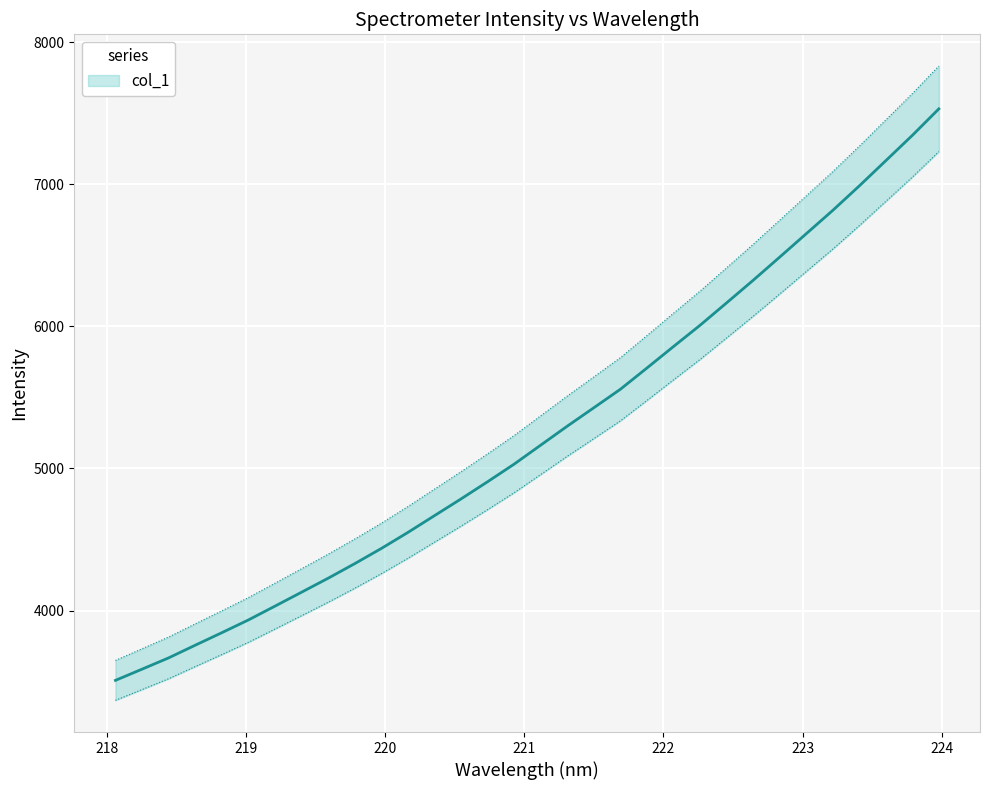

Reading left to right, transcribe all the data shown in this chart.

218.0596=3509.3	218.2508=3588.1	218.442=3667.5	218.6332=3756.6	218.8244=3844.6	219.0156=3934.3	219.2067=4031.5	219.3979=4129.5	219.589=4227.9	219.7801=4330.4	219.9712=4437.1	220.1623=4549.9	220.3533=4668.0	220.5444=4785.7	220.7354=4906.7	220.9264=5030.6	221.1174=5164.2	221.3083=5297.7	221.4993=5427.2	221.6902=5557.3	221.8812=5706.7	222.0721=5857.8	222.263=6007.4	222.4538=6165.0	222.6447=6323.7	222.8355=6486.8	223.0264=6651.3	223.2172=6815.6	223.408=6987.7	223.5987=7165.4	223.7895=7343.6	223.9802=7530.2